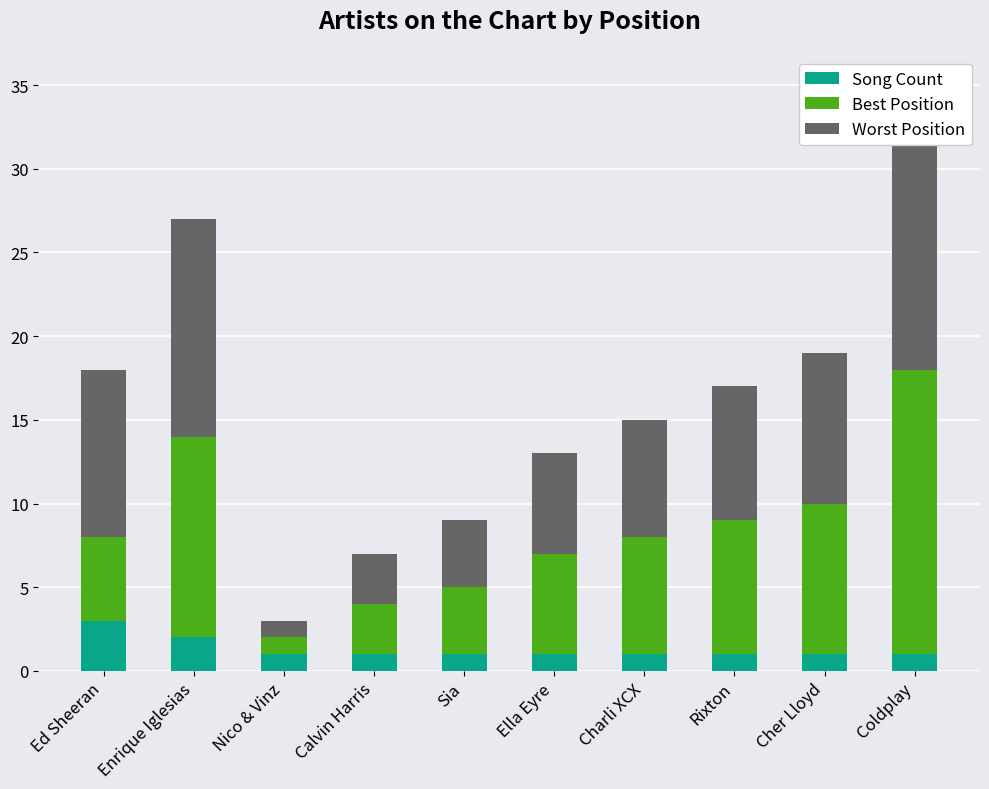

Reading left to right, transcribe all the data shown in this chart.

Song Count: 3	2	1	1	1	1	1	1	1	1
Best Position: 5	12	1	3	4	6	7	8	9	17
Worst Position: 10	13	1	3	4	6	7	8	9	17